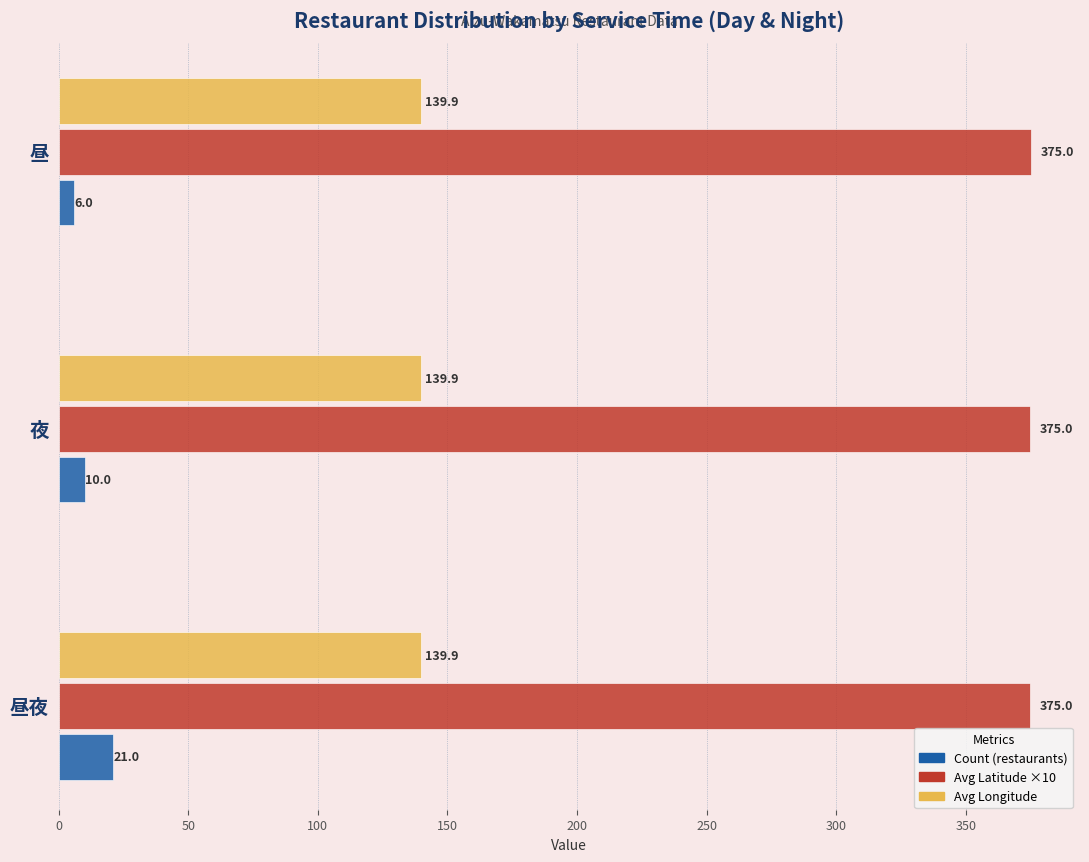

What is the maximum value for Avg Longitude?

139.9